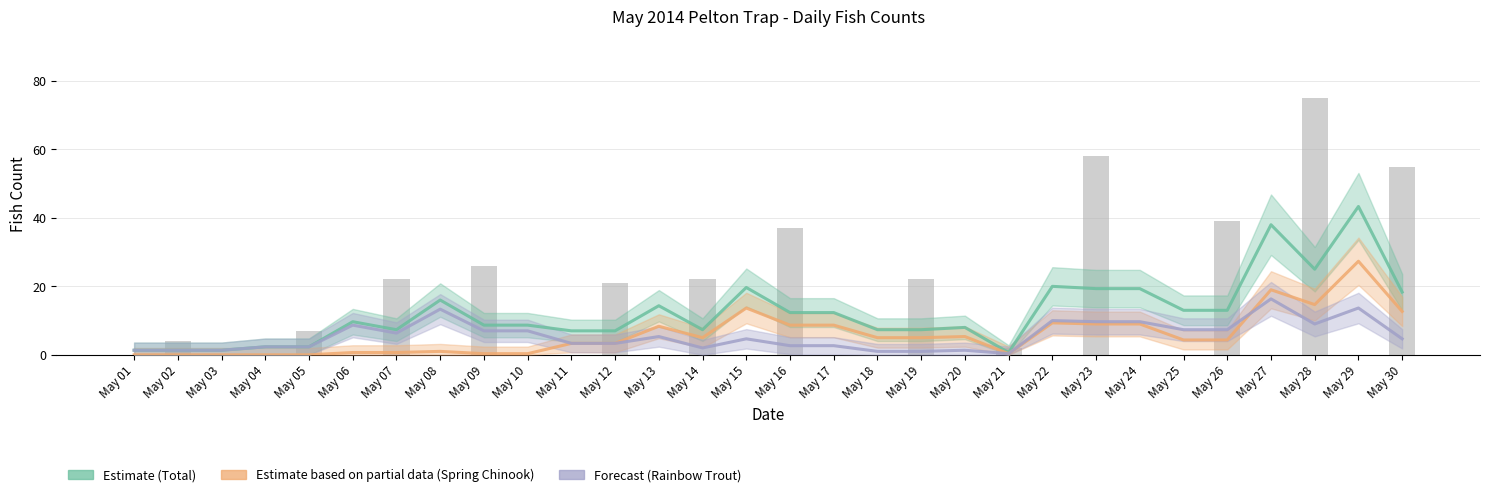

At May 22, list the series in order from largest to smallest.

Estimate (Total), Forecast (Rainbow Trout), Estimate based on partial data (Spring Chinook)